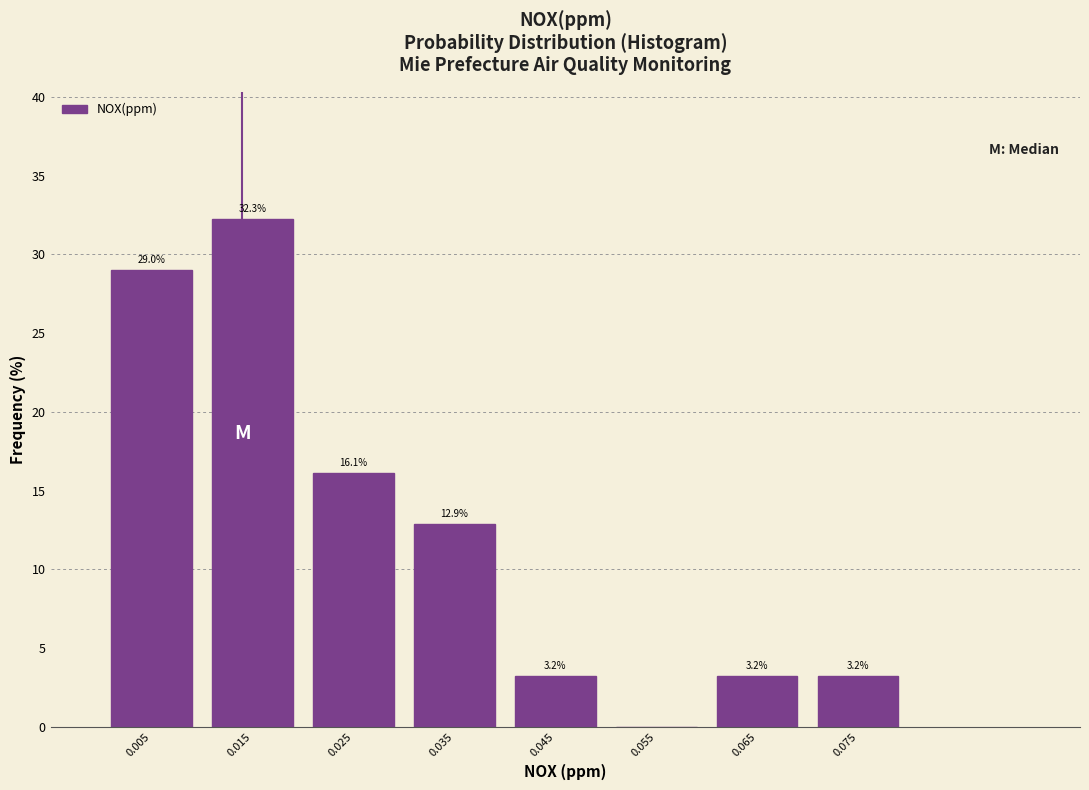

Over which range of the x-axis is the bar tallest?

0.01 to 0.02